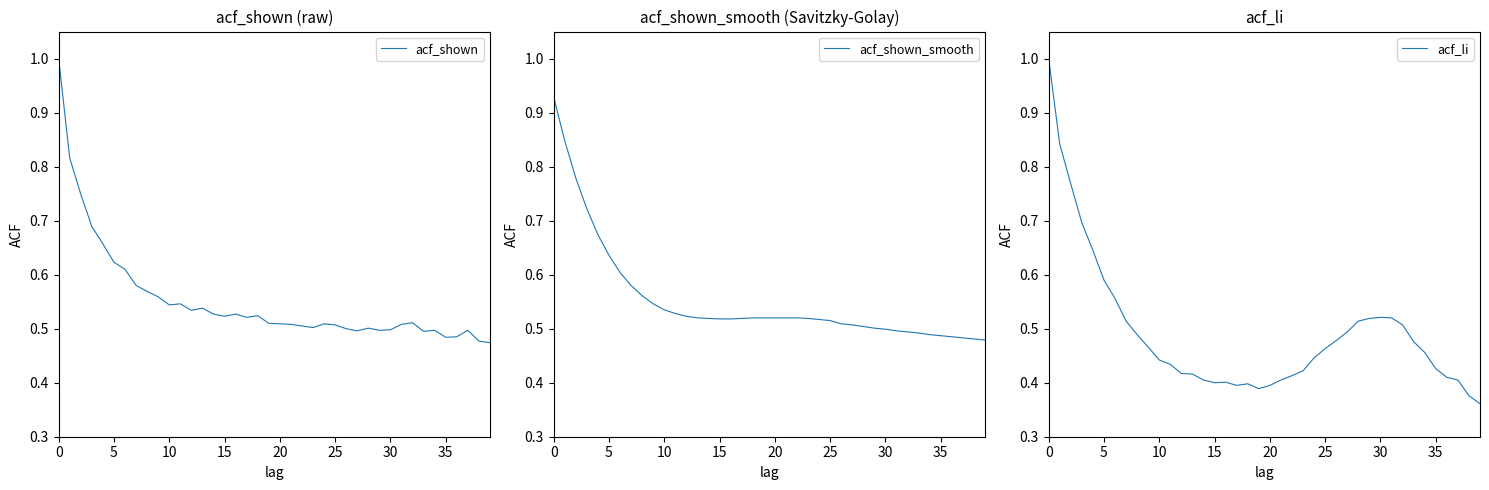

What is the sum of all acf_shown_smooth values?

22.1